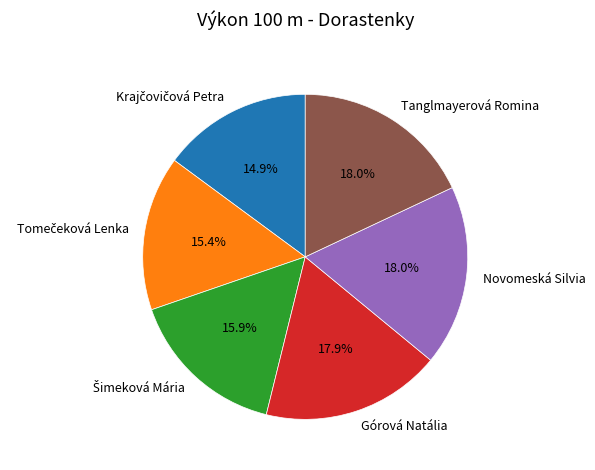

Does any single category account for the majority?

No